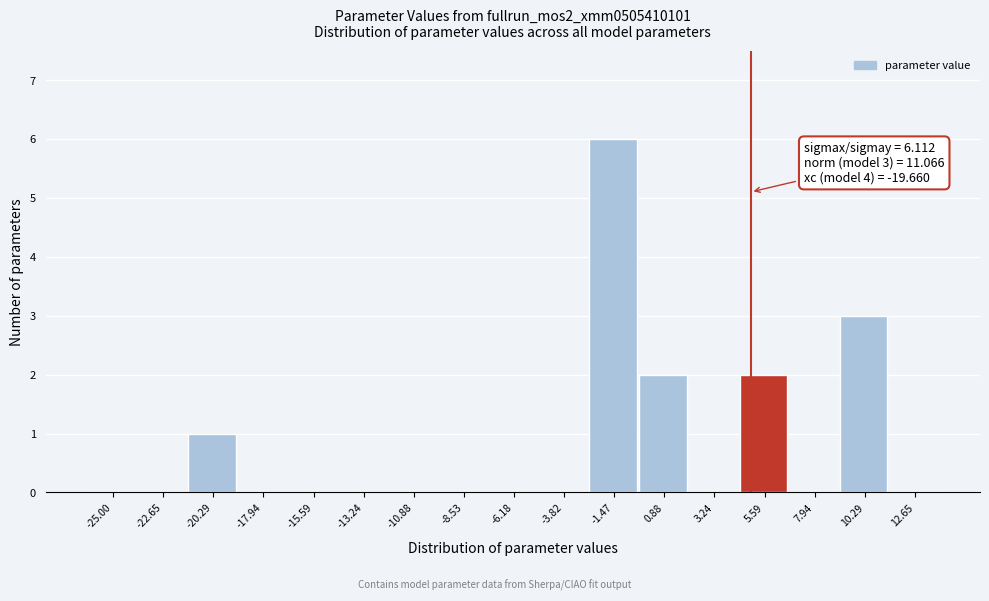

Reading left to right, what are all the values shown in this chart?

-25.00=0	-22.65=0	-20.29=1	-17.94=0	-15.59=0	-13.24=0	-10.88=0	-8.53=0	-6.18=0	-3.82=0	-1.47=6	0.88=2	3.24=0	5.59=2	7.94=0	10.29=3	12.65=0